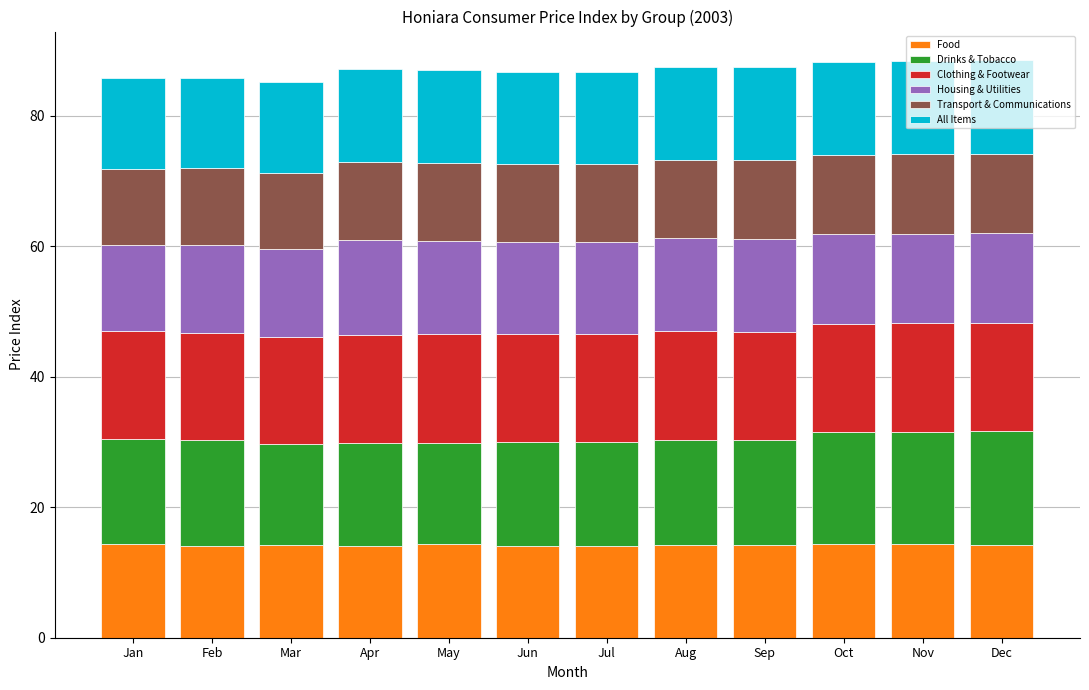

What are all the series names shown in the legend?

Food, Drinks & Tobacco, Clothing & Footwear, Housing & Utilities, Transport & Communications, All Items